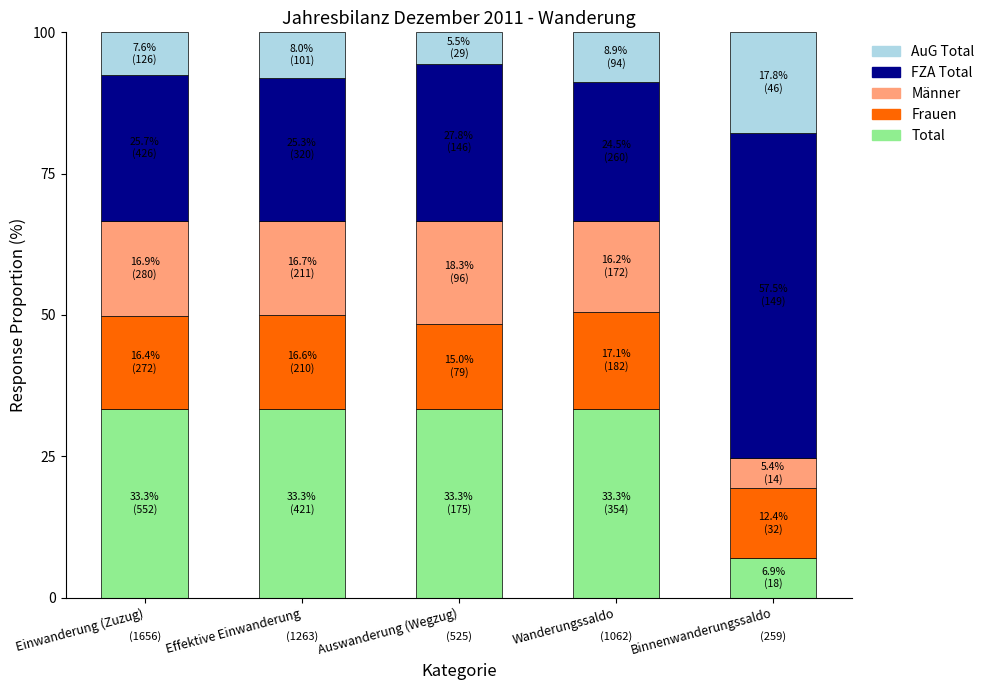

What is the maximum value for Total?

33.3